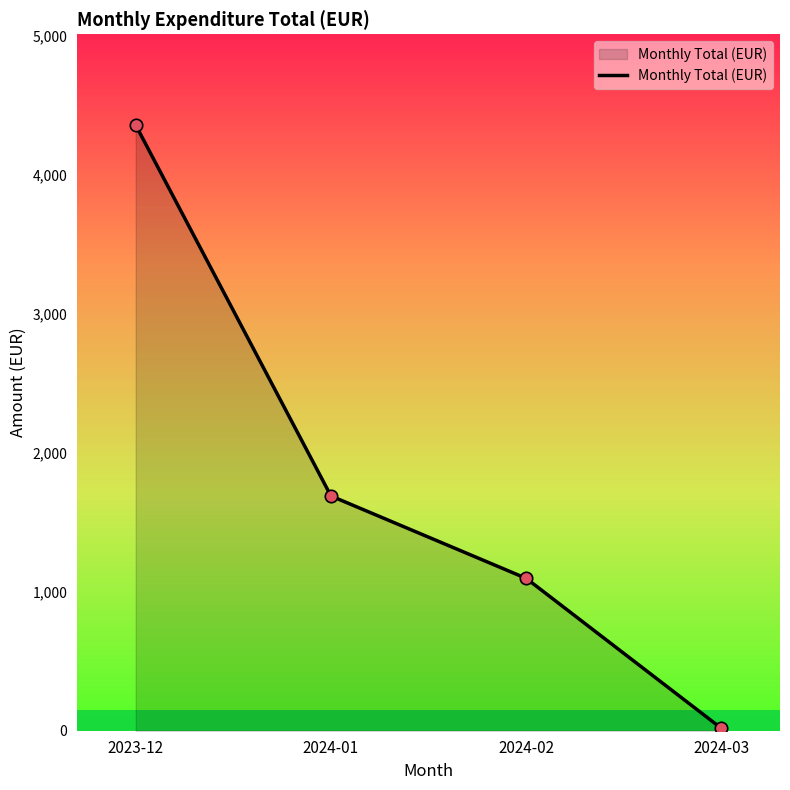

Between 2023-12 and 2024-02, which is larger?

2023-12